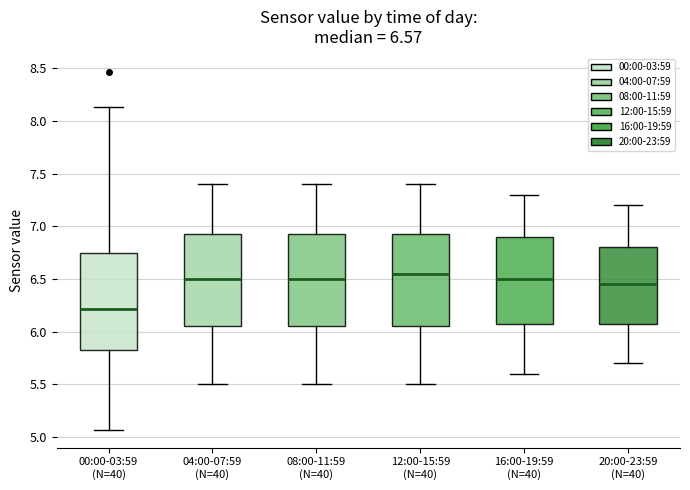

Which box has the lowest median line?

00:00-03:59 (N=40)